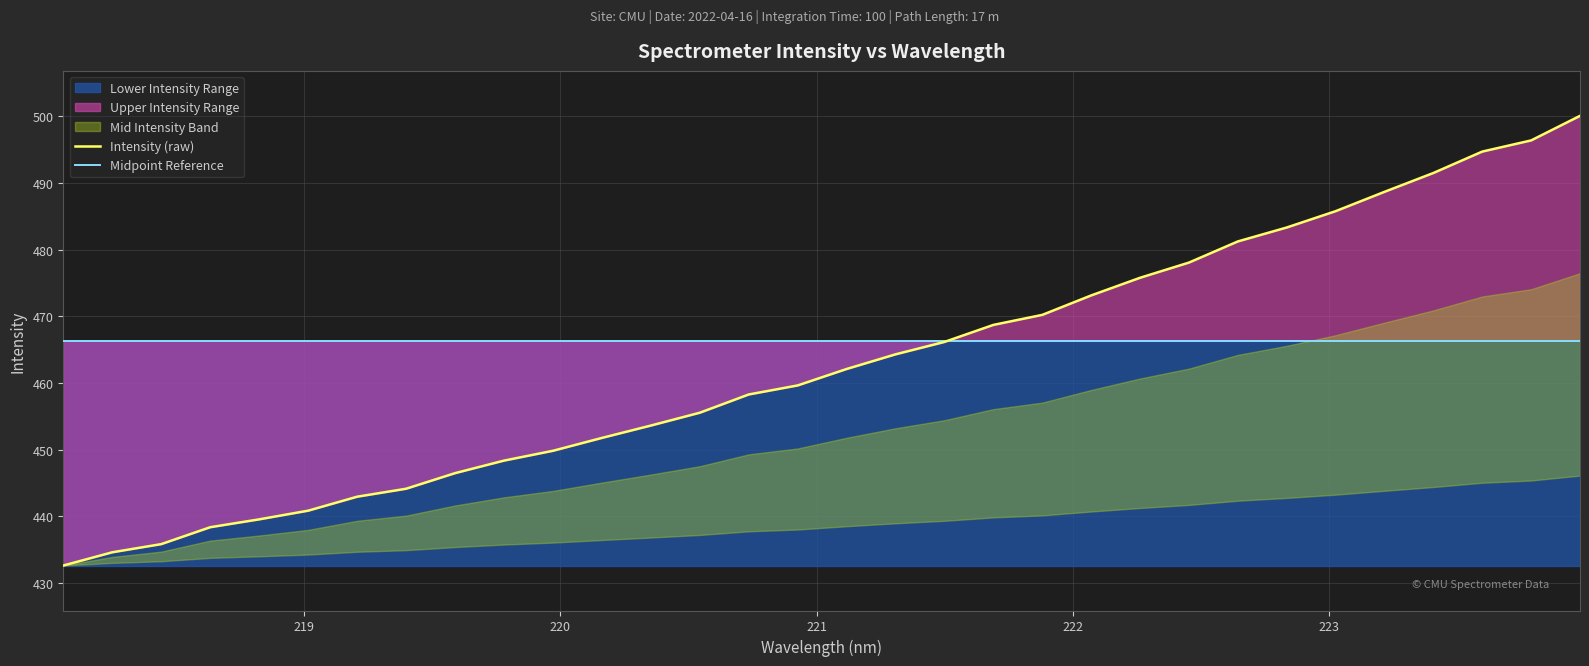

How many lines are shown in the chart?

2